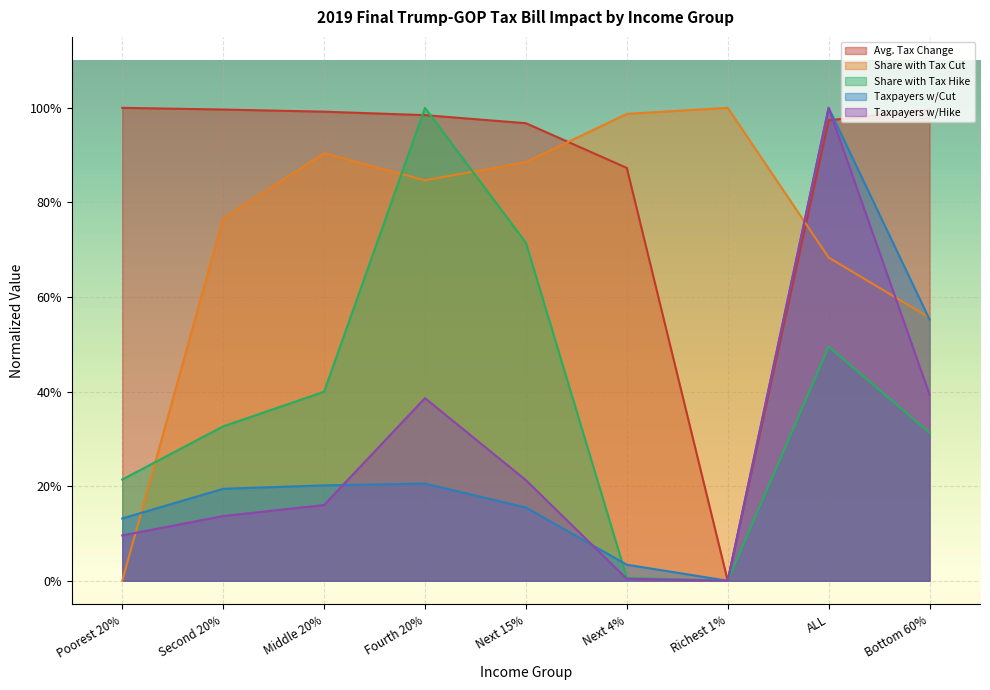

At which category does Taxpayers w/Cut reach its first local peak?

Fourth 20%